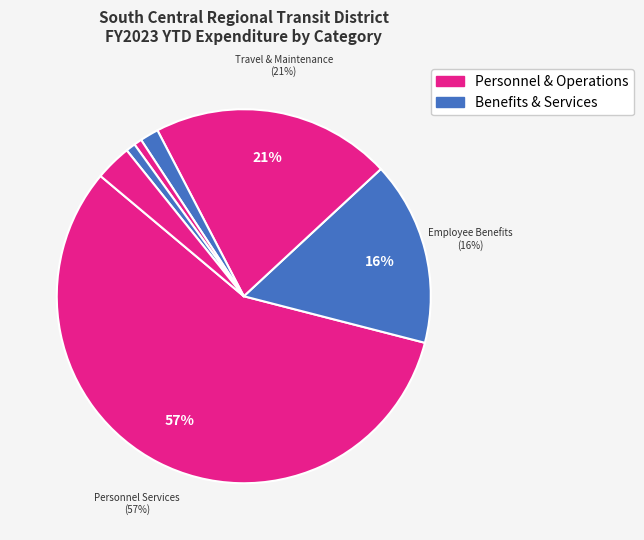

Is there a majority slice in this chart?

Yes